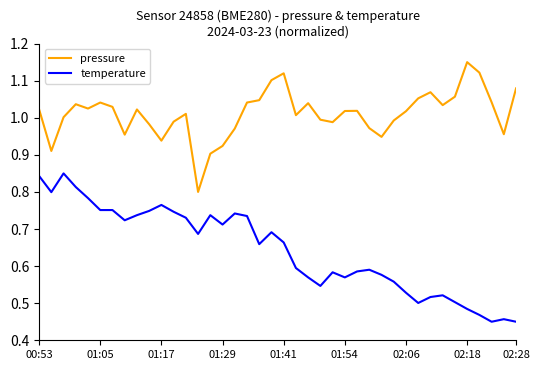

Which series has the largest total across all categories?

pressure